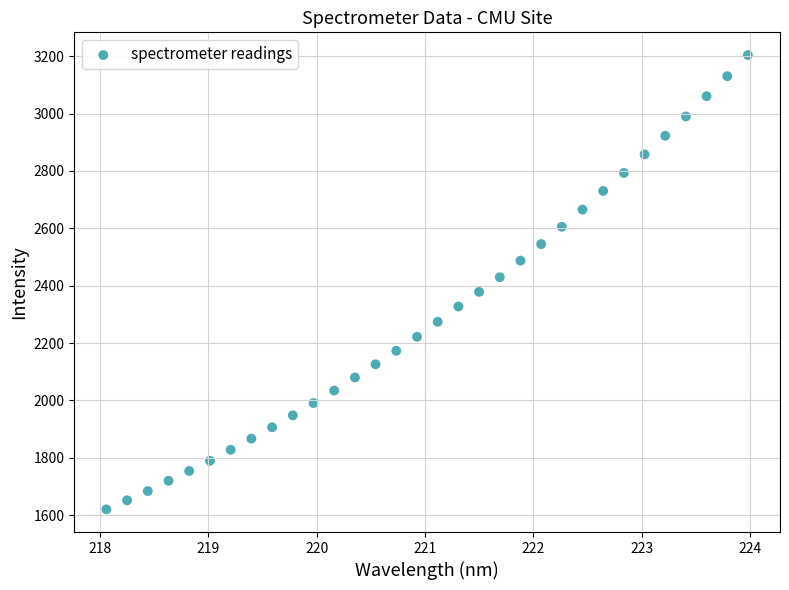

What is the range of X values (max minus min)?

5.9